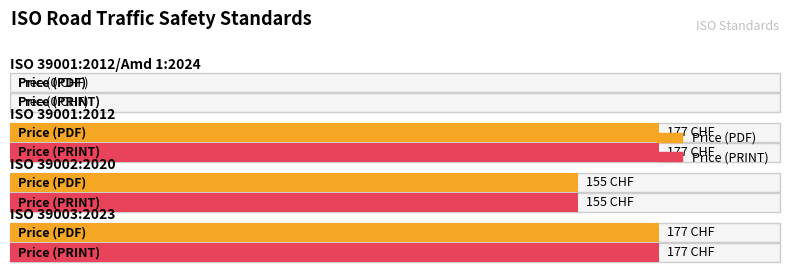

The value of Price (PDF) at ISO 39003:2023 is 244. True or false?

False